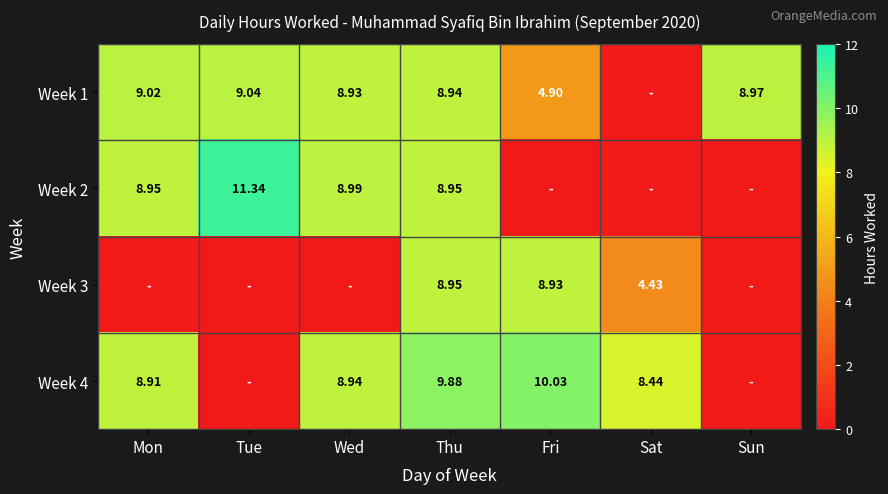

Is it true that Week 1 equals 5.9 at Thu?

False